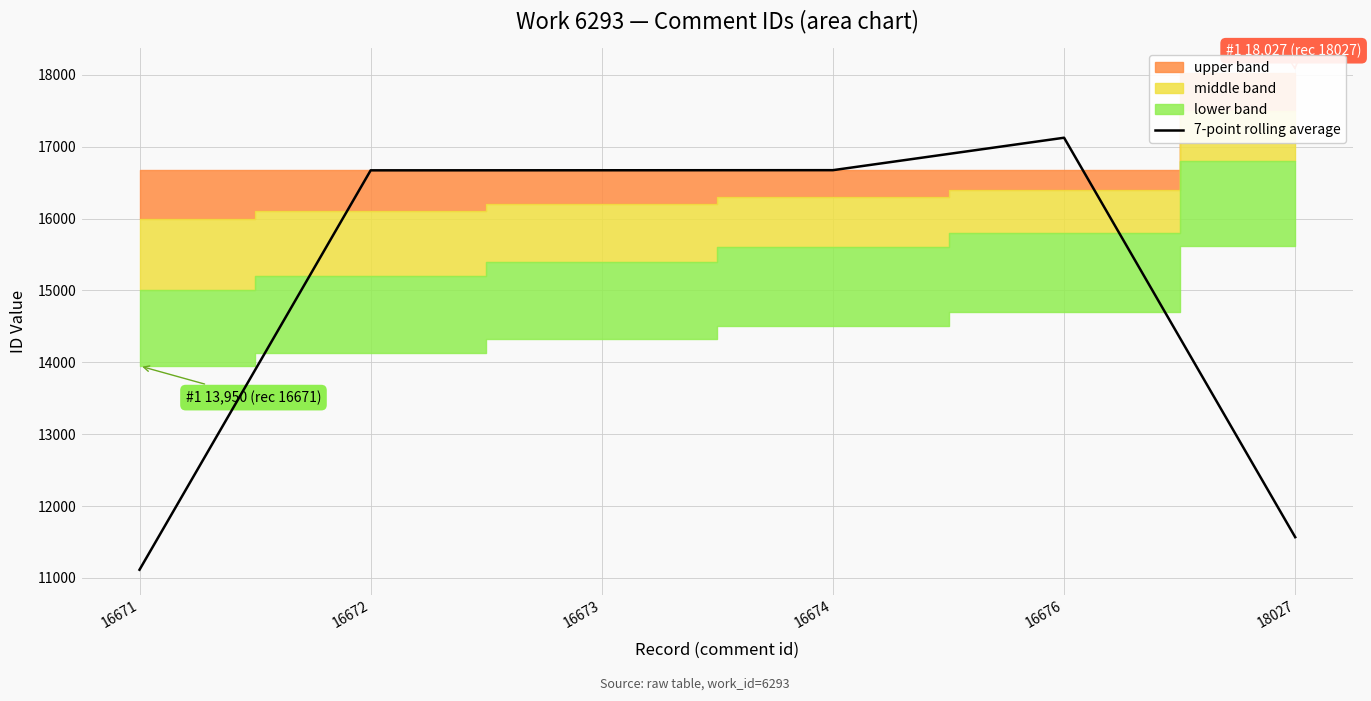

How many interior local peaks (higher than both neighbors) does the data have?

1